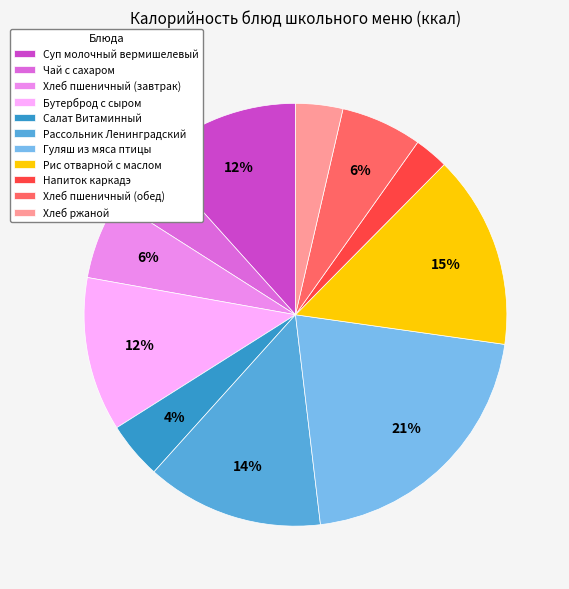

Which category has the smallest portion of the pie?

Напиток каркадэ